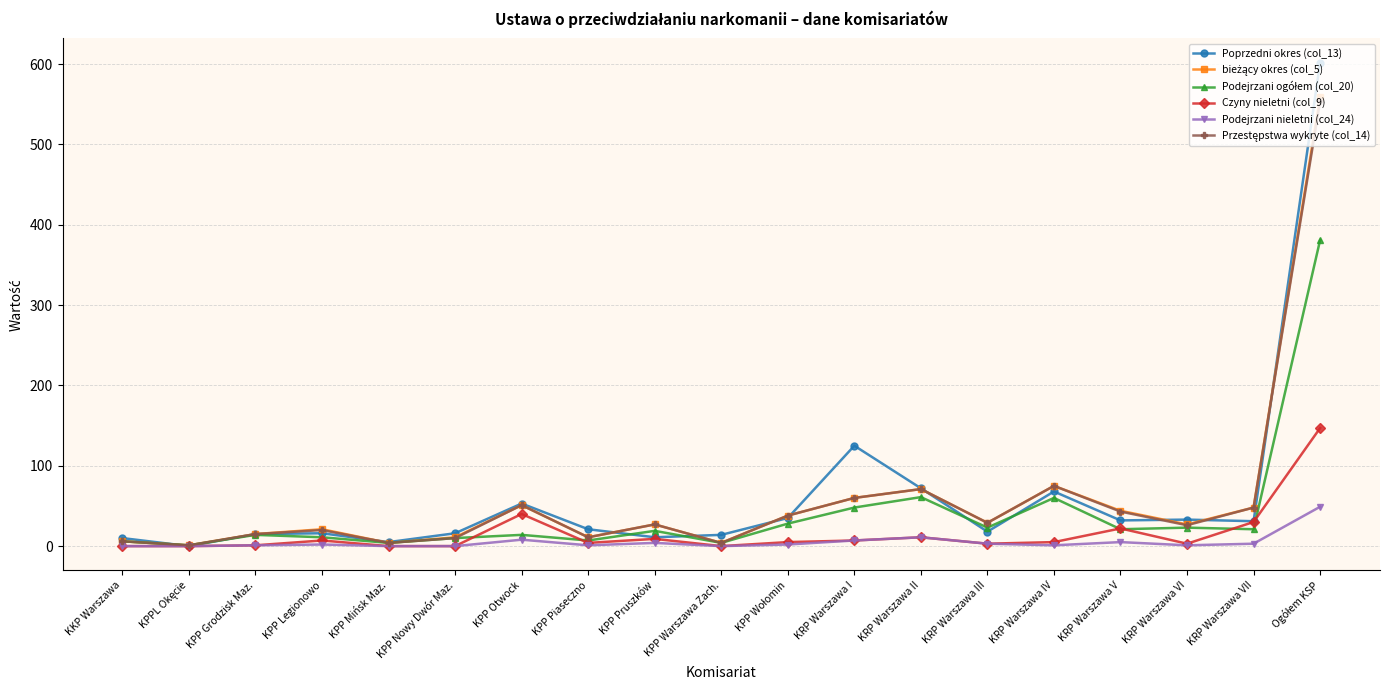

True or false: Podejrzani nieletni (col_24) has a value of 4 at KPP Pruszków.

True